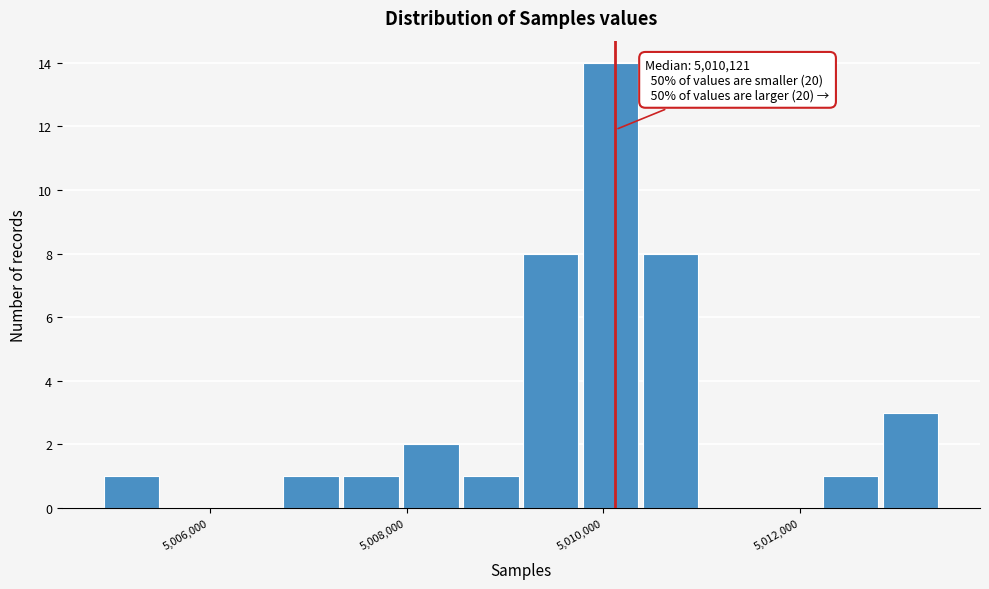

Read against the x-axis, roughly where is the centre of the tallest bar?

5010000